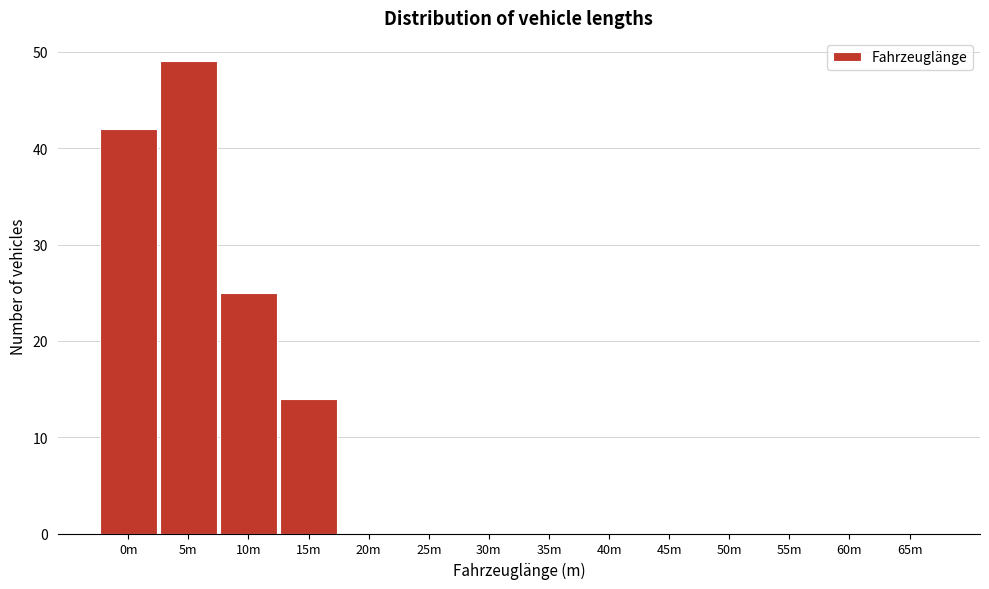

Reading left to right, transcribe all the data shown in this chart.

0m=42	5m=49	10m=25	15m=14	20m=0	25m=0	30m=0	35m=0	40m=0	45m=0	50m=0	55m=0	60m=0	65m=0